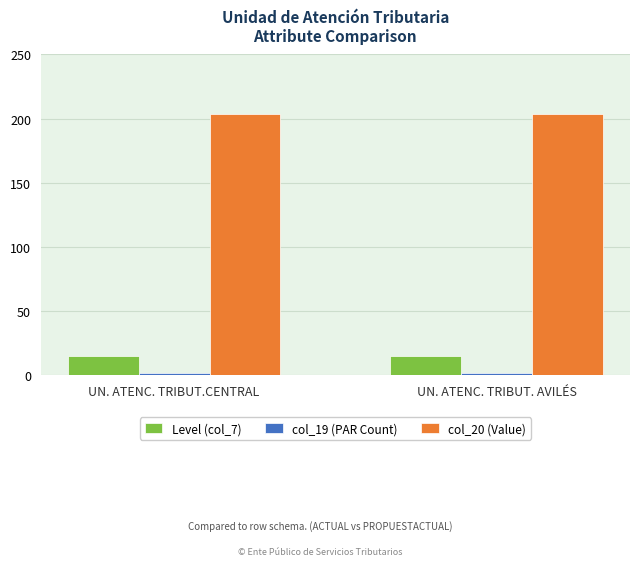

What is the greatest value displayed?

204